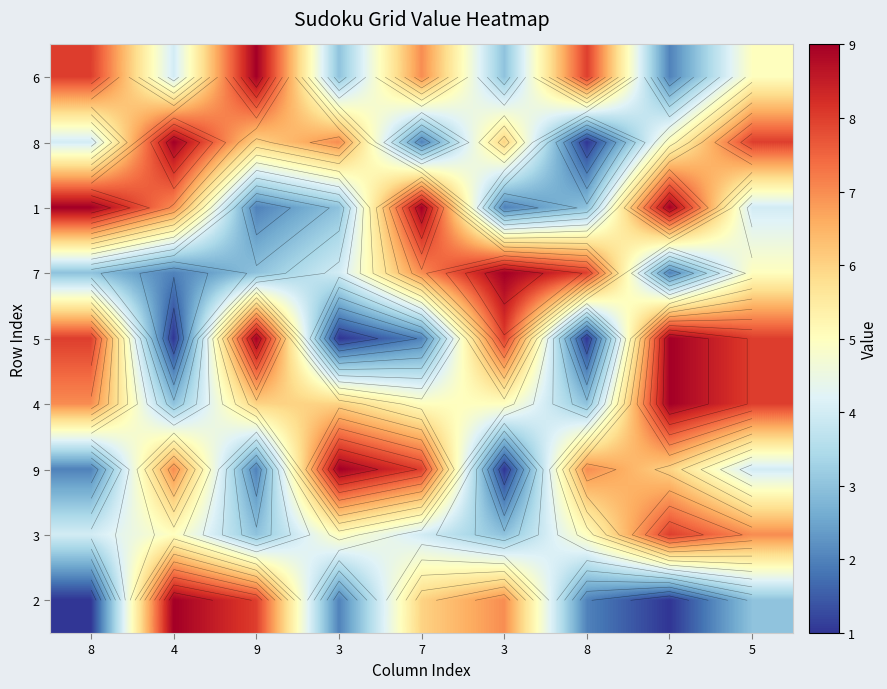

What value does the 4 series have at 3?

5